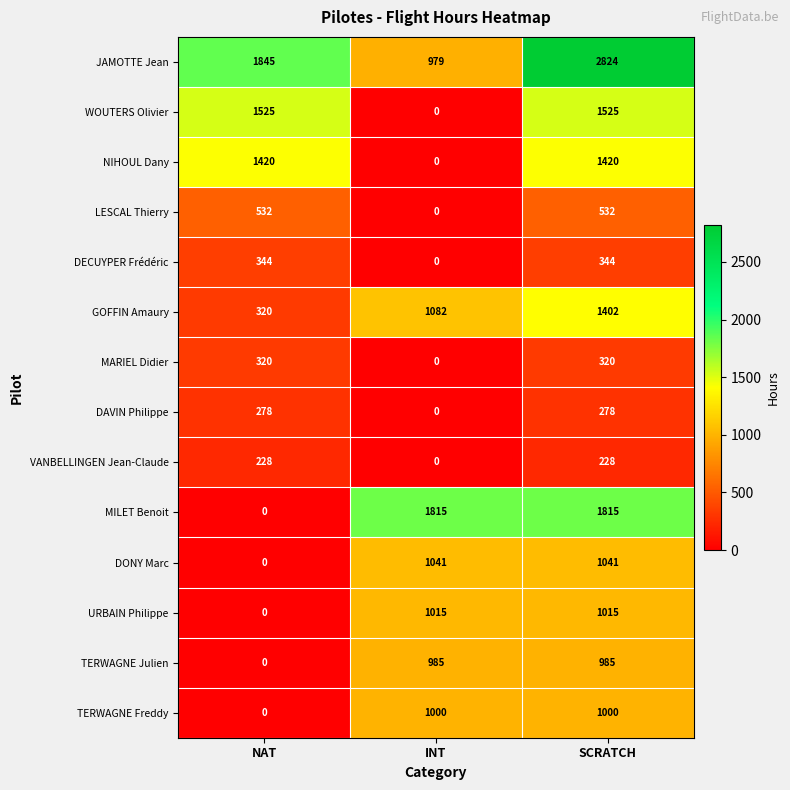

What is the sum of the TERWAGNE Freddy values at NAT and INT?

1000